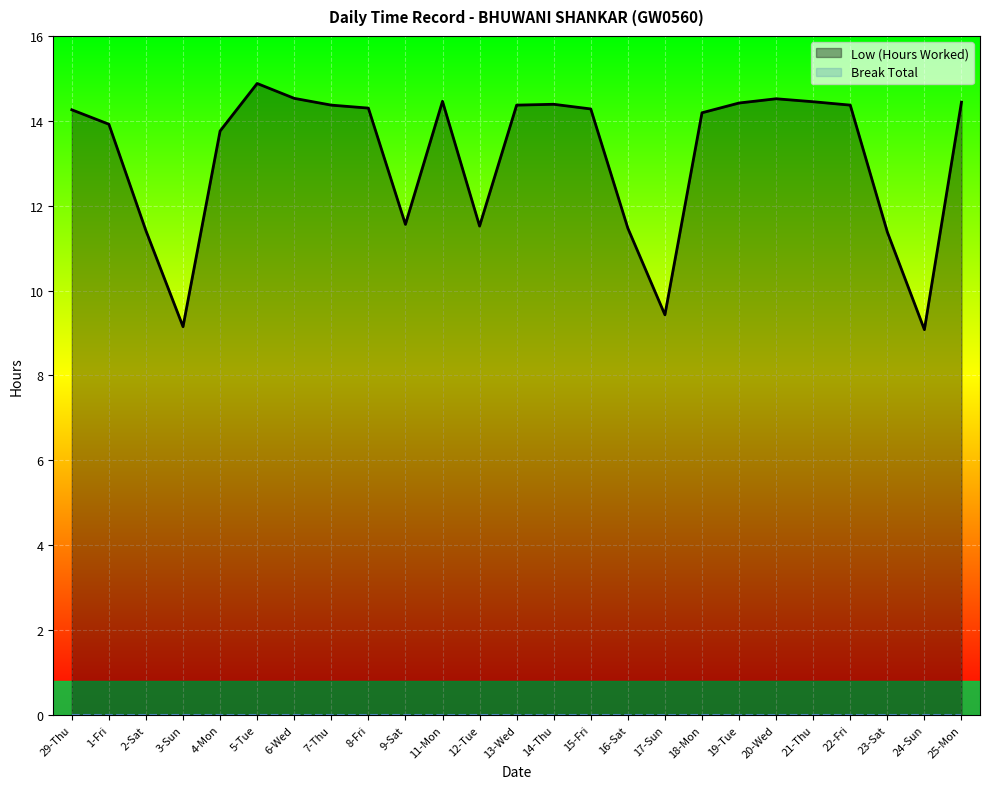

True or false: there are more than 0 points higher than both neighbors.

True